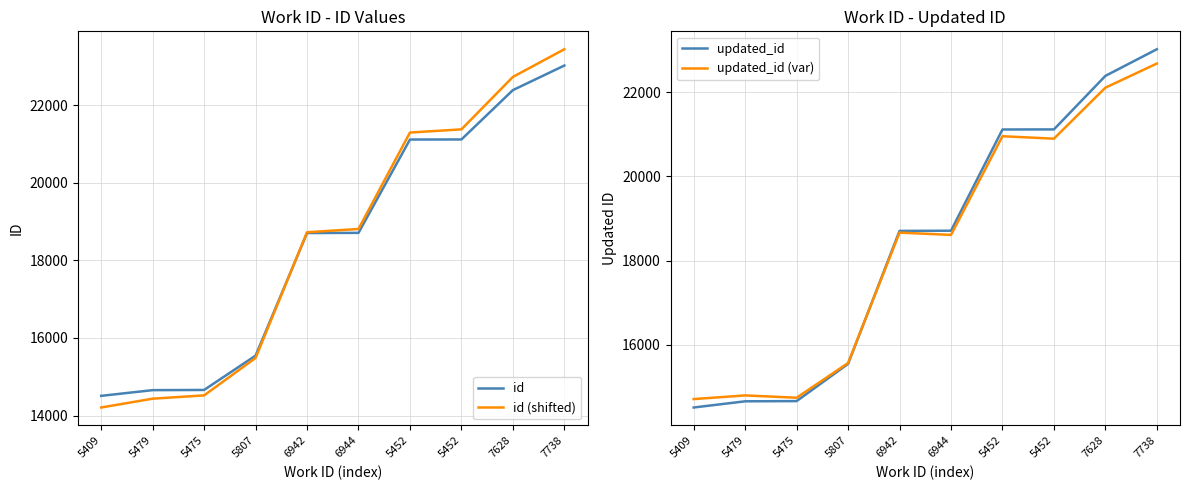

True or false: id and updated_id (var) cross at least once.

True